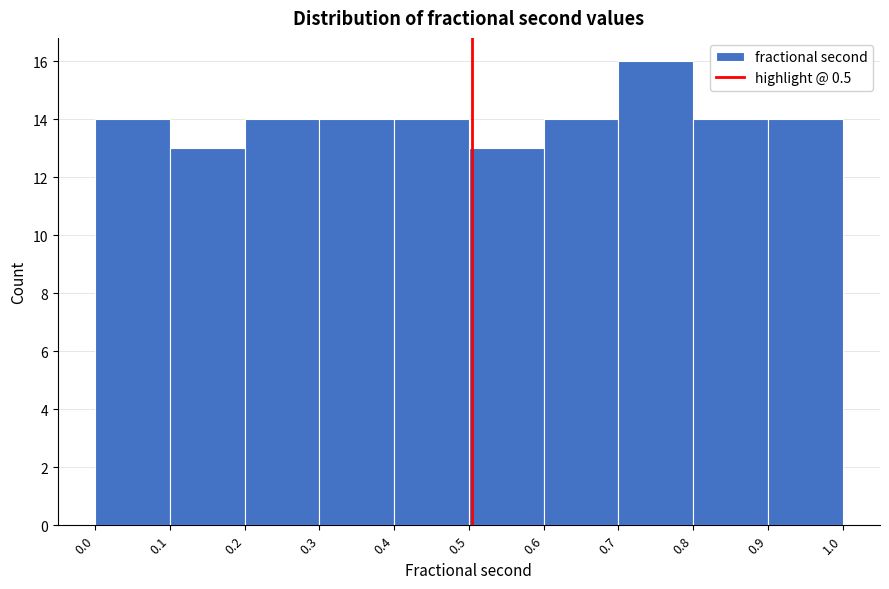

Reading left to right, transcribe this chart: for each bar, give the range it covers on the x-axis and its height. The values are not printed on the chart, so give them approximately, as read against the axis.

0.0 to 0.1: 14
0.1 to 0.2: 13
0.2 to 0.3: 14
0.3 to 0.4: 14
0.4 to 0.5: 14
0.5 to 0.6: 13
0.6 to 0.7: 14
0.7 to 0.8: 16
0.8 to 0.9: 14
0.9 to 1.0: 14